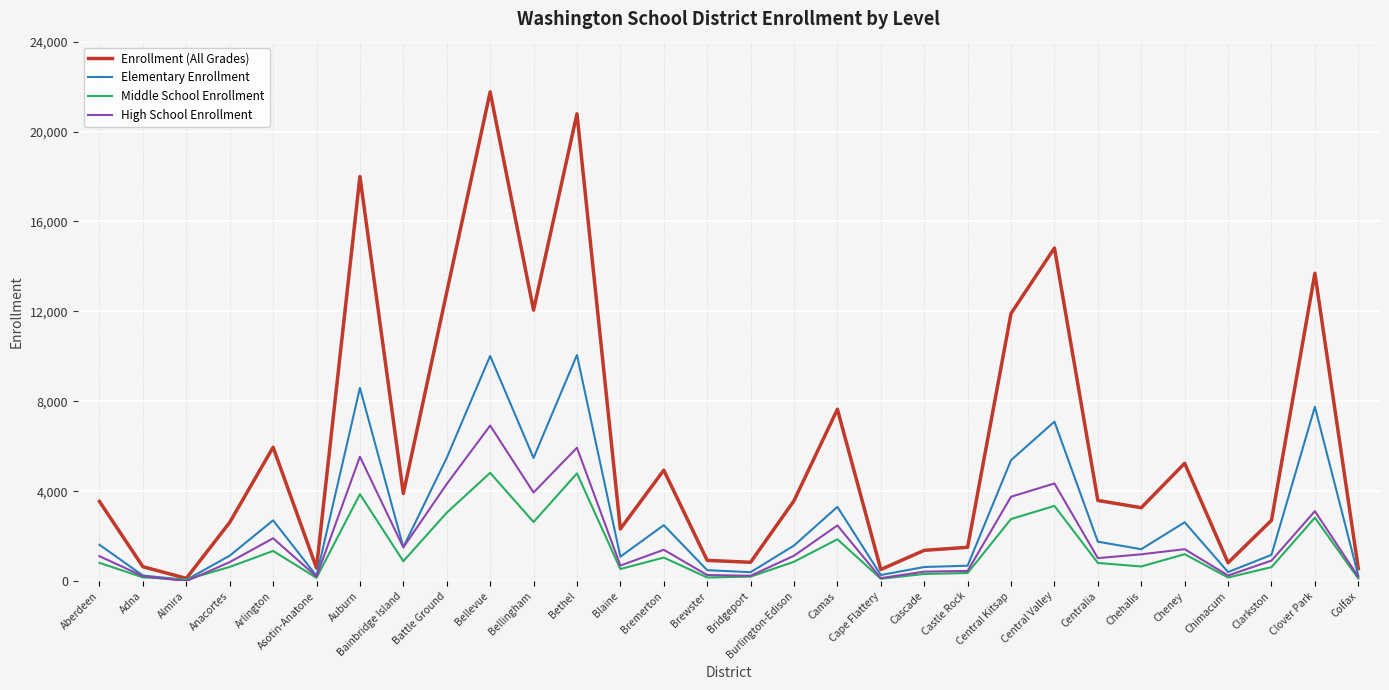

Which label corresponds to the largest value in the chart?

Bellevue